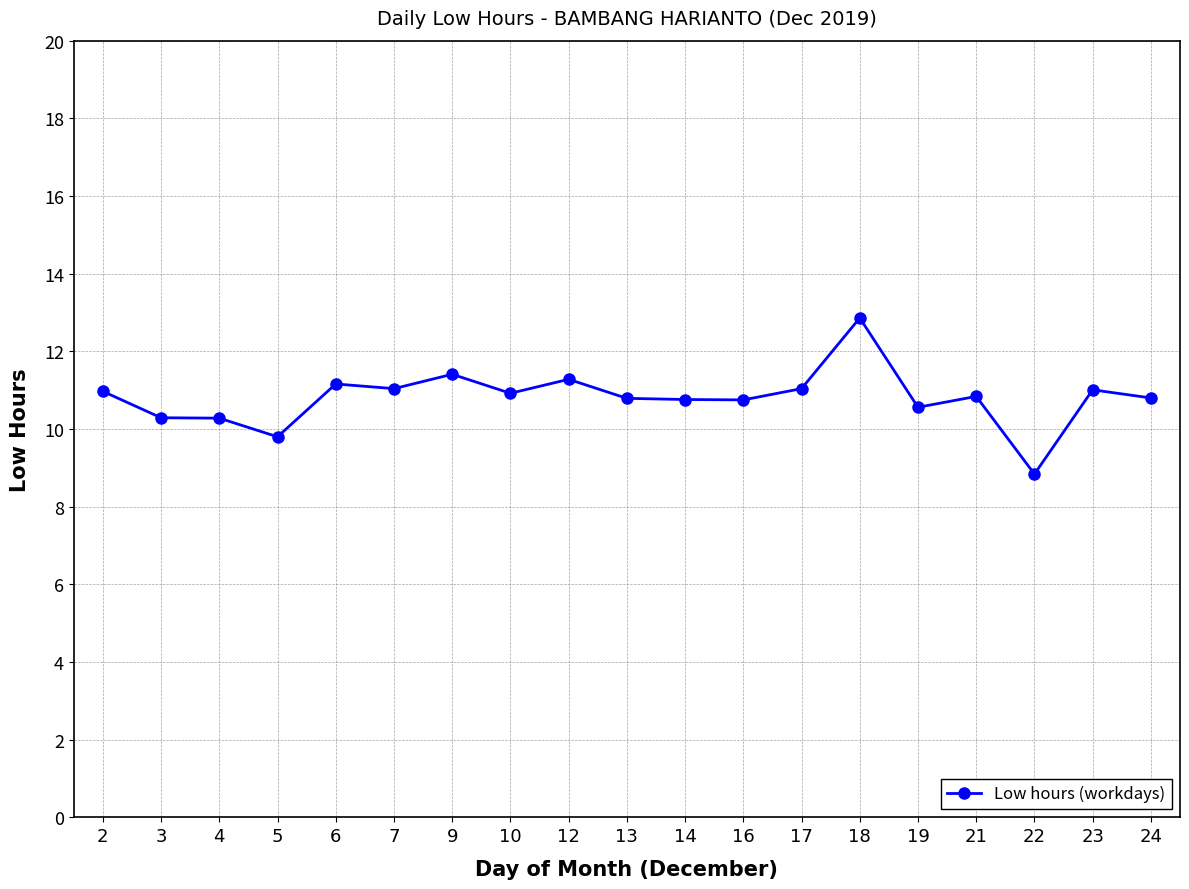

Which has a higher value, 19 or 17?

17